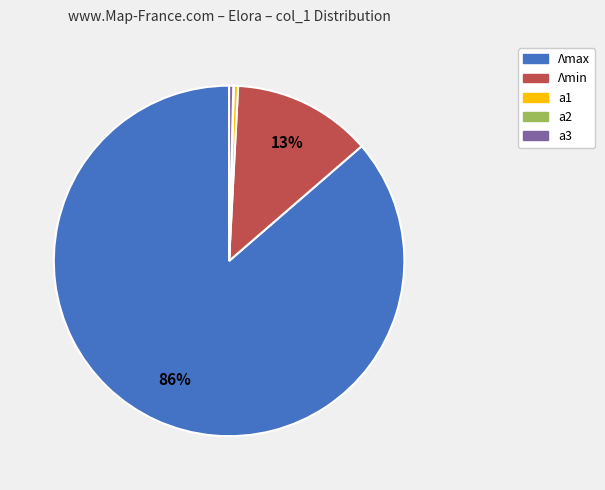

Is there any slice that represents more than half of the pie?

Yes